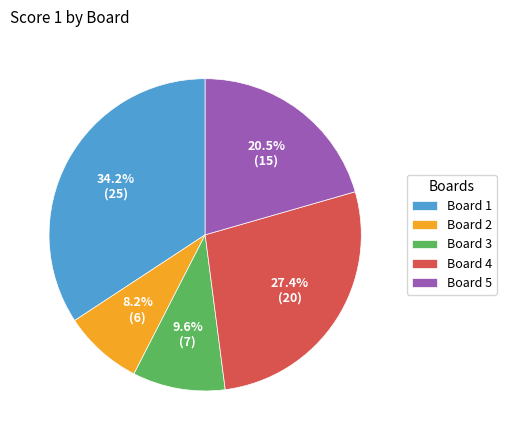

Count the number of slices in the pie.

5